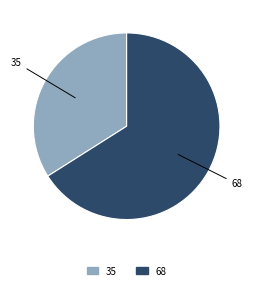

How many slices are in this pie chart?

2